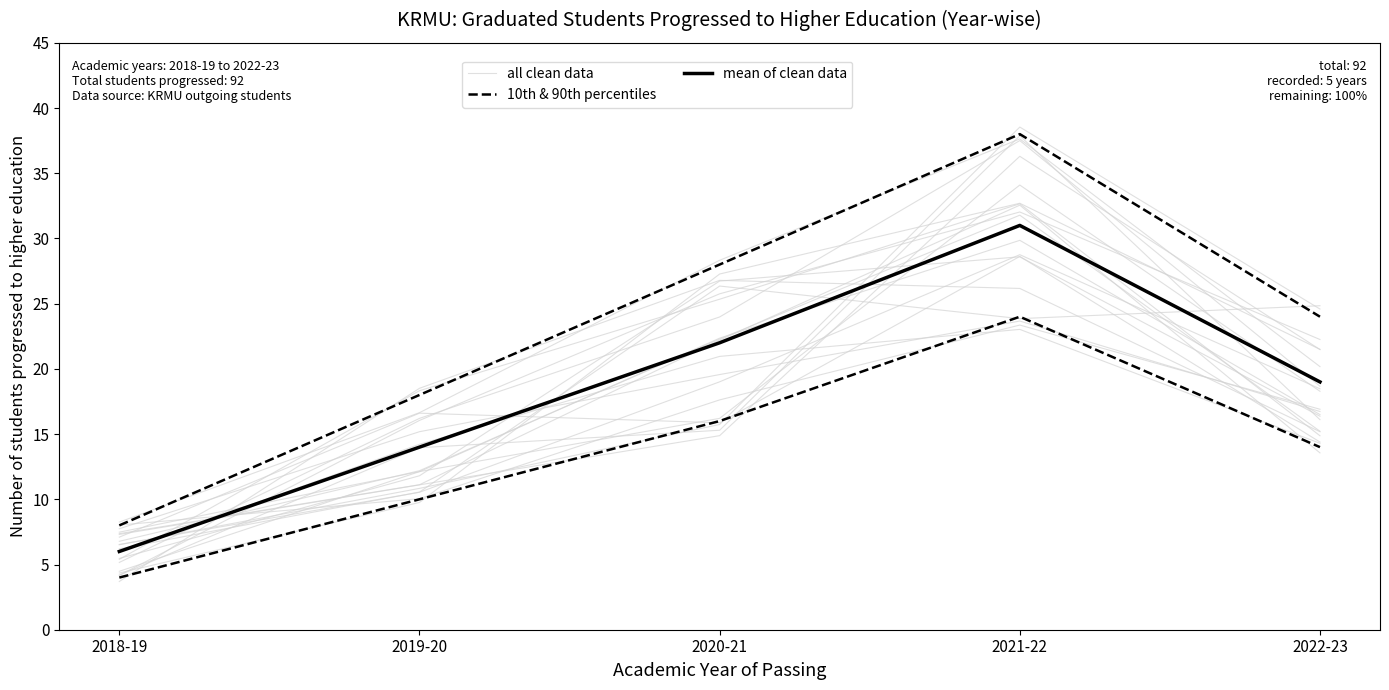

At 2022-23, list the series in order from smallest to largest.

all clean data, mean of clean data, 10th & 90th percentiles